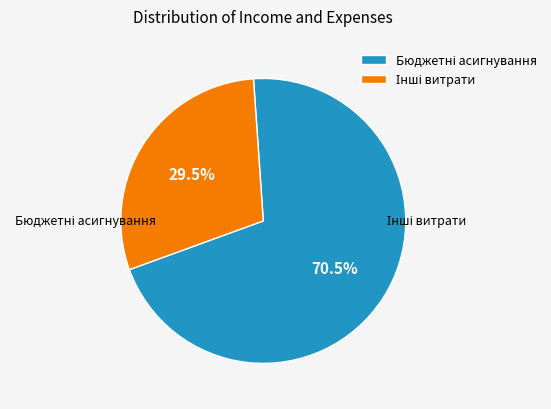

Is there a majority slice in this chart?

Yes